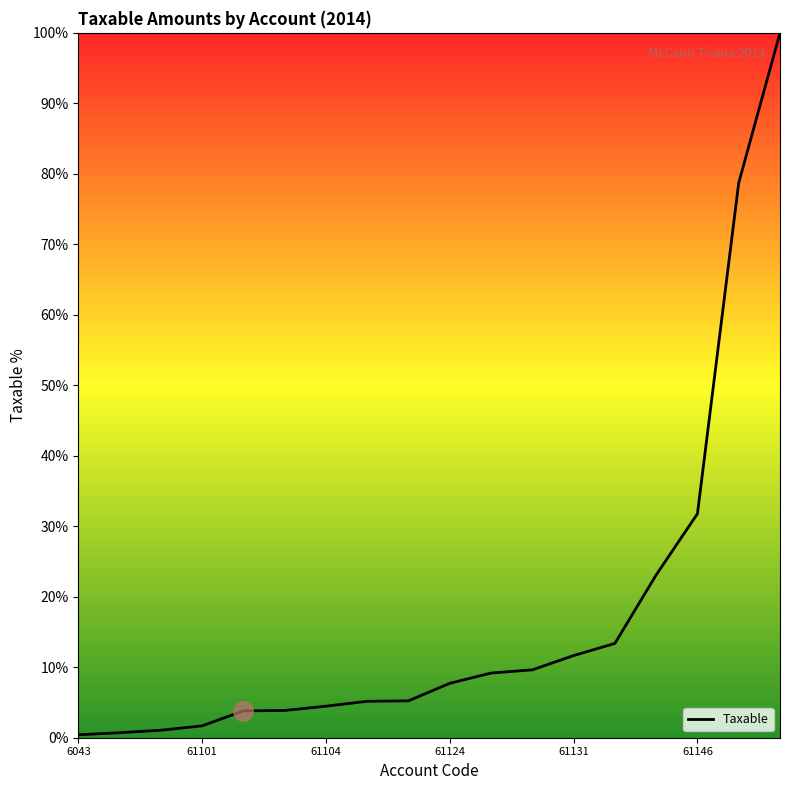

What is the smallest value displayed?

0.4